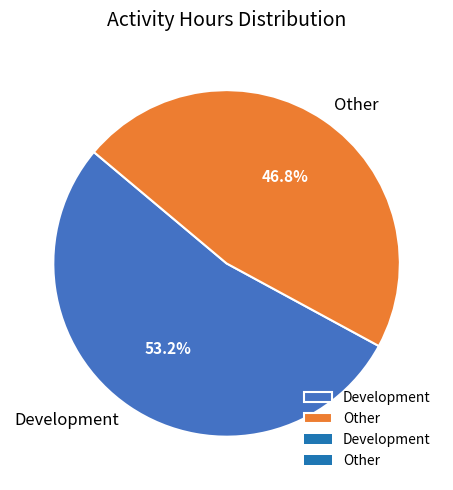

To the nearest percent, what portion does Development represent?

53%